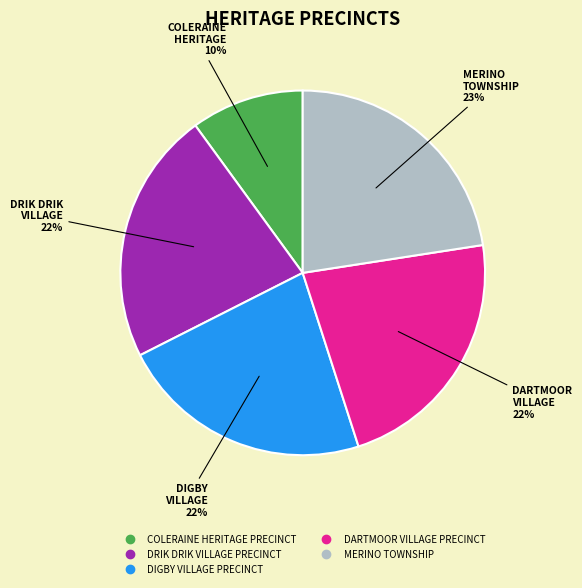

The DRIK DRIK VILLAGE PRECINCT slice represents 22% of the pie. True or false?

True